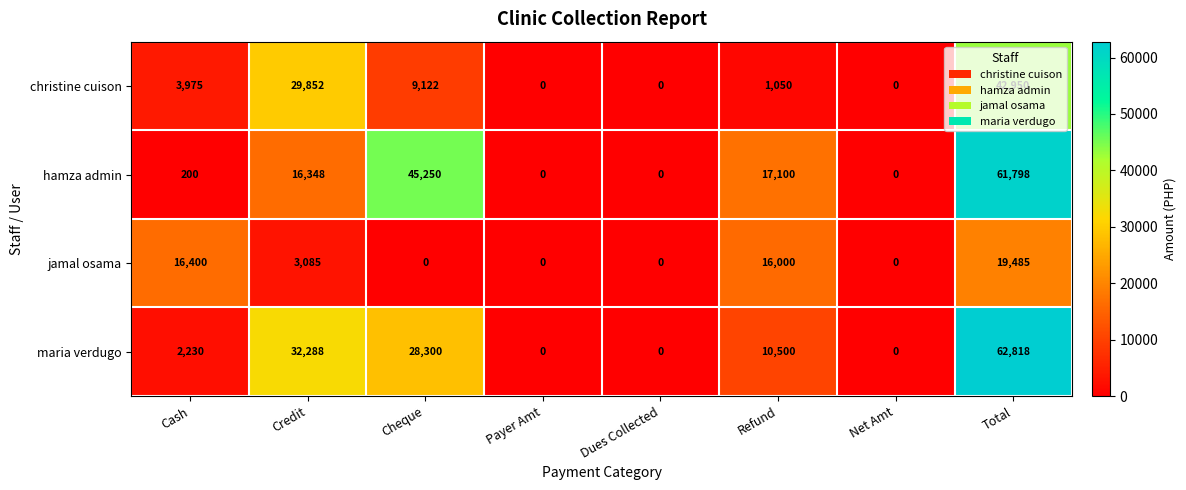

What is the average value of the hamza admin series?

17587